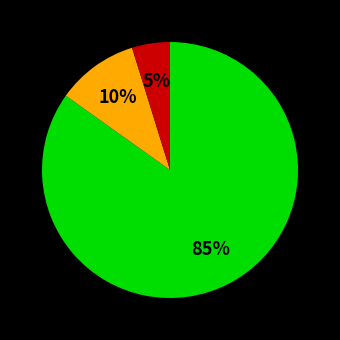

Does any single category account for the majority?

Yes